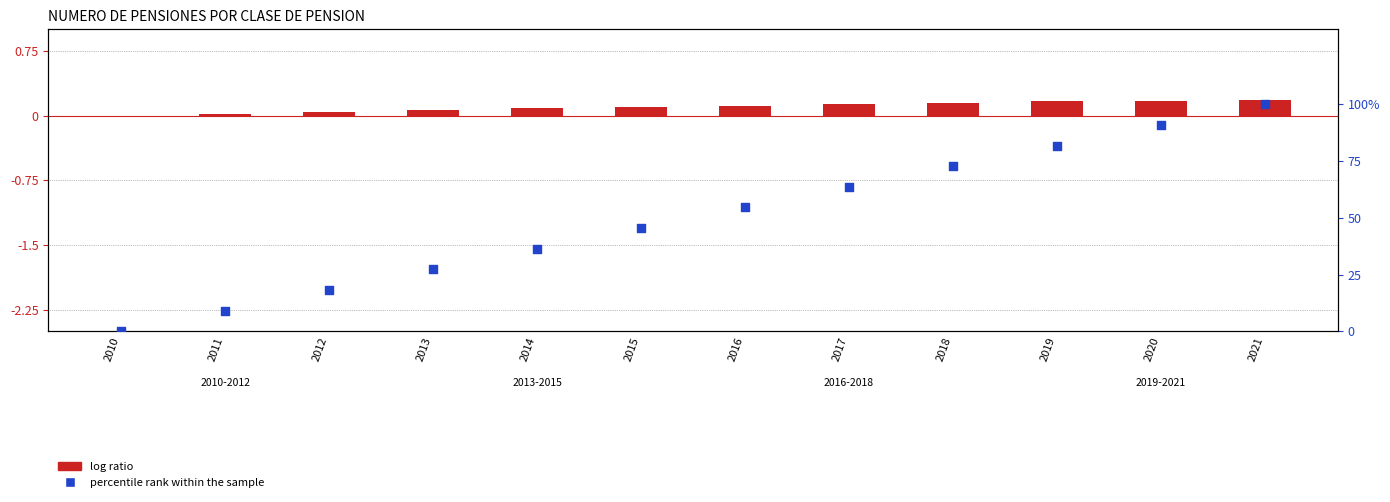

Which series has the widest spread of Y values?

percentile rank within the sample